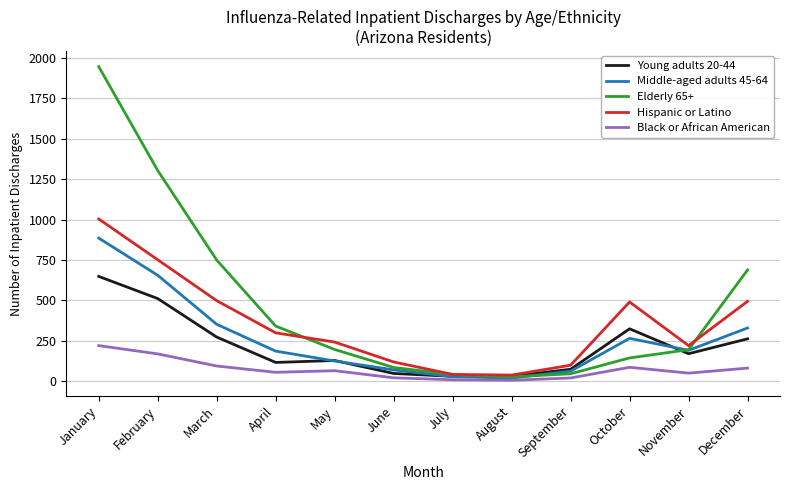

What are all the series names shown in the legend?

Young adults 20-44, Middle-aged adults 45-64, Elderly 65+, Hispanic or Latino, Black or African American